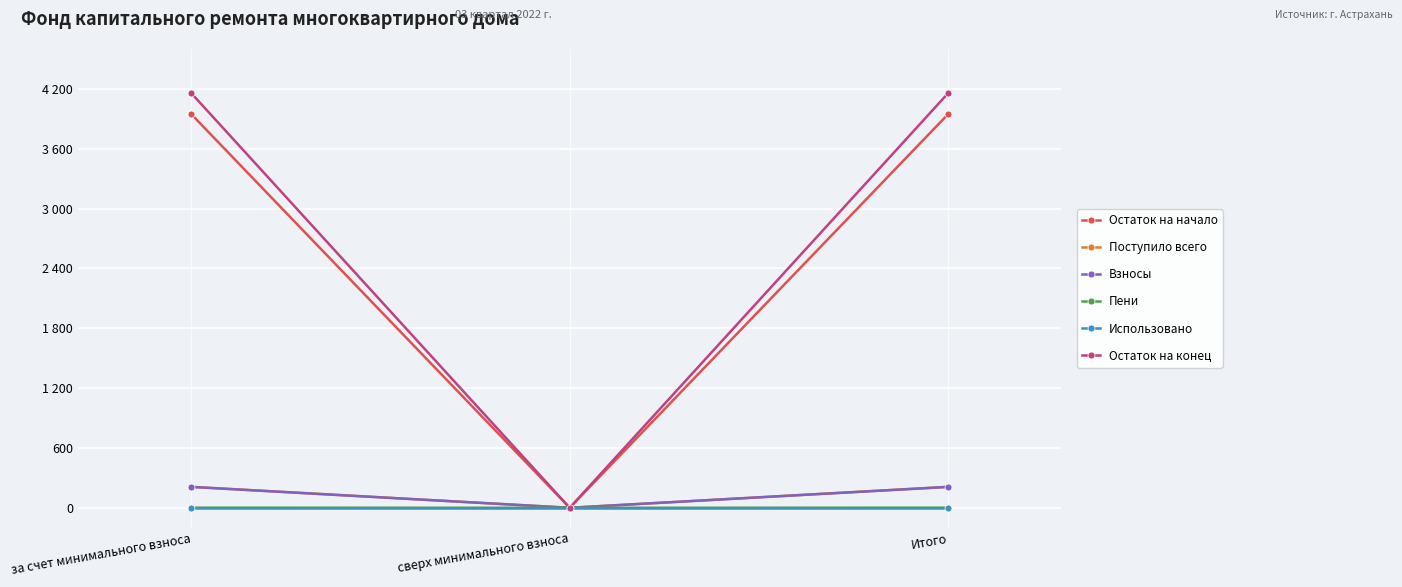

What is the value of the Остаток на конец point at the 1st from the left?

4154.7